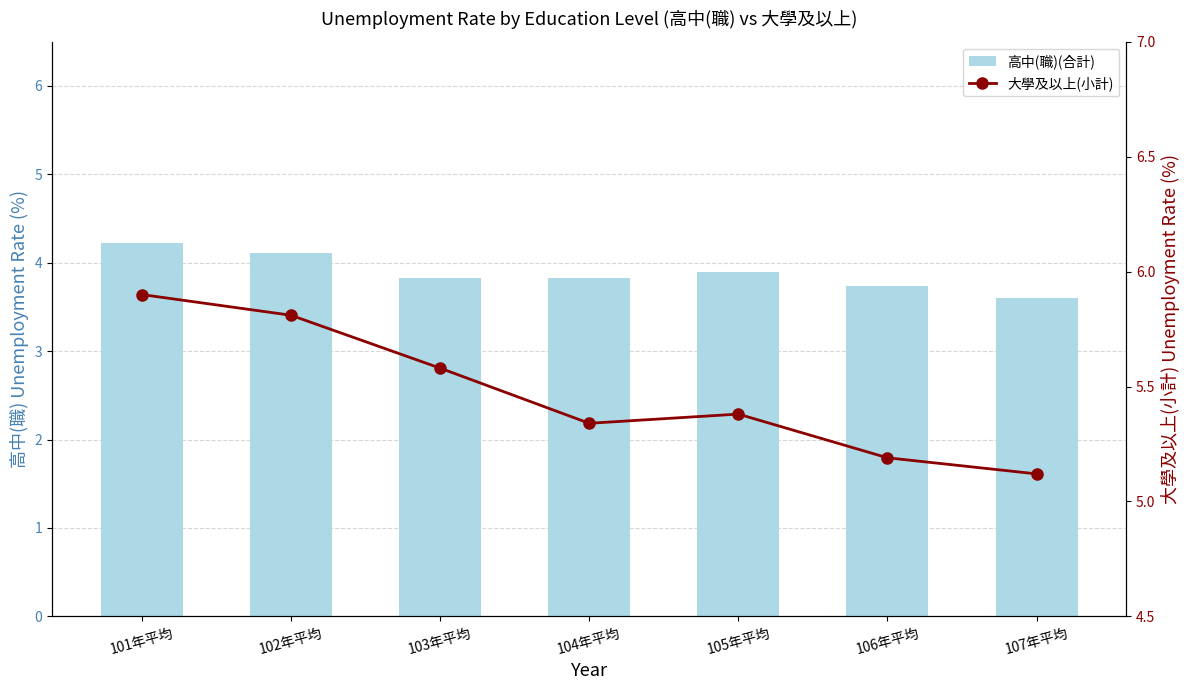

What position from the right is 102年平均?

6